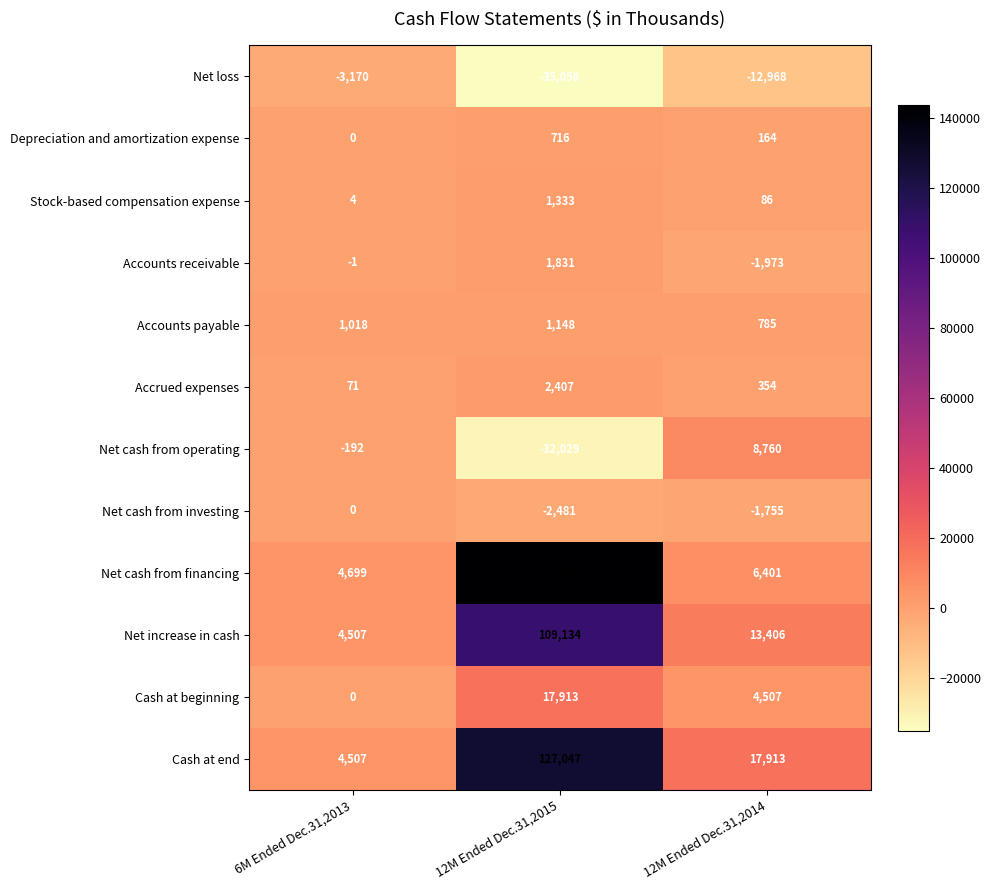

Which label corresponds to the largest value in the chart?

12M Ended Dec.31,2015